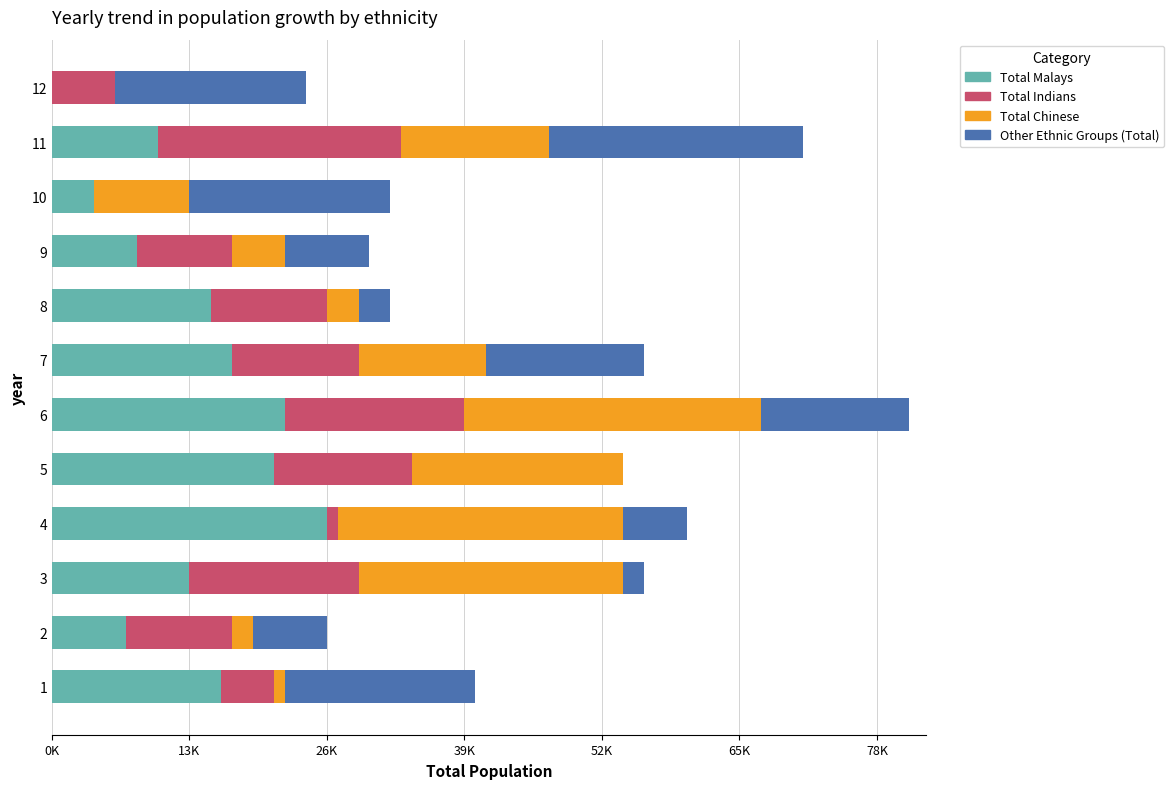

What are all the series names shown in the legend?

Total Malays, Total Indians, Total Chinese, Other Ethnic Groups (Total)